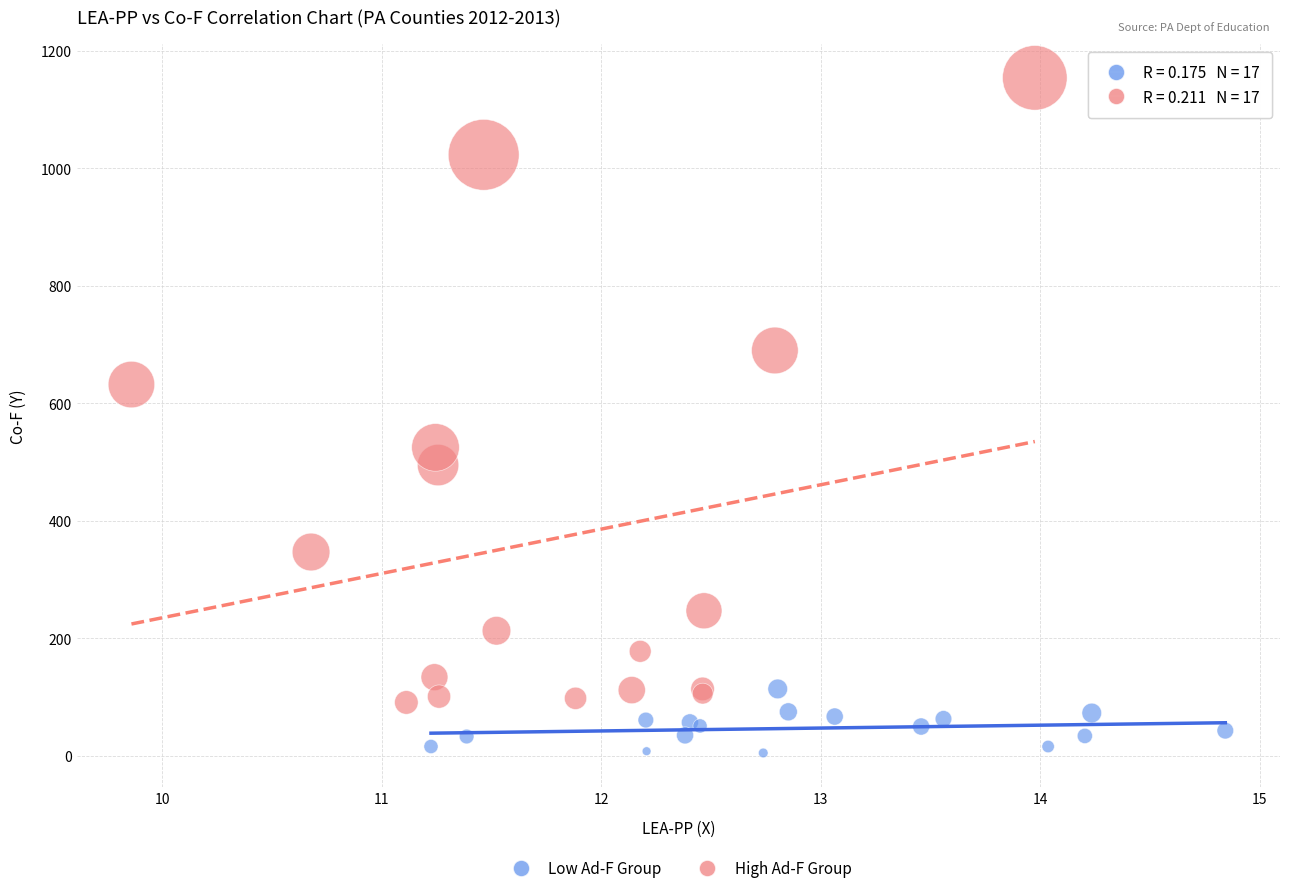

Which series contains the highest Y value?

High Ad-F Group